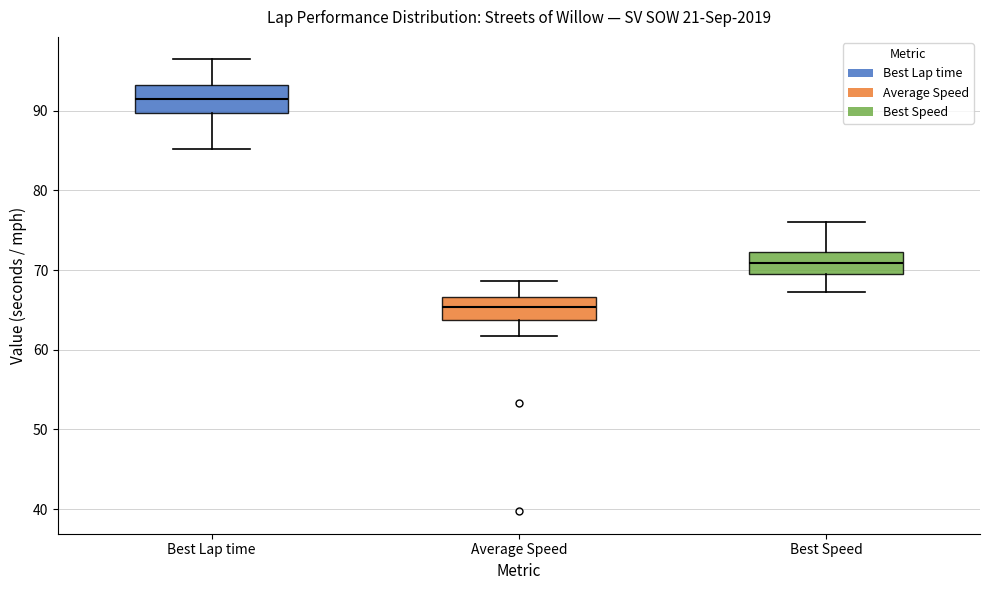

Where does the median line of the box for Best Speed sit on the y-axis? The values are not printed on the chart, so give them approximately, as read against the axis.

71